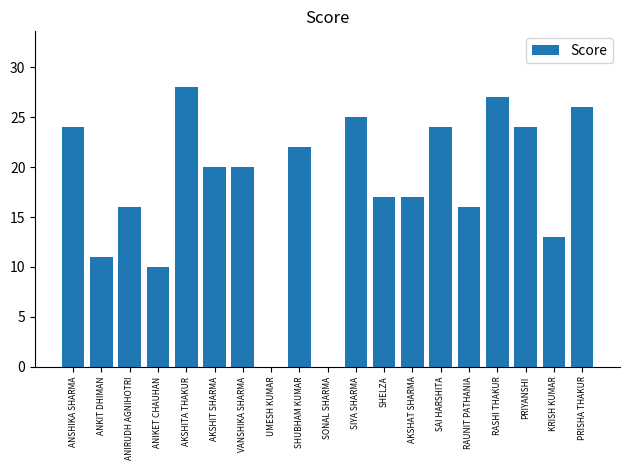

Where is the data nearest to the value 14?

KRISH KUMAR